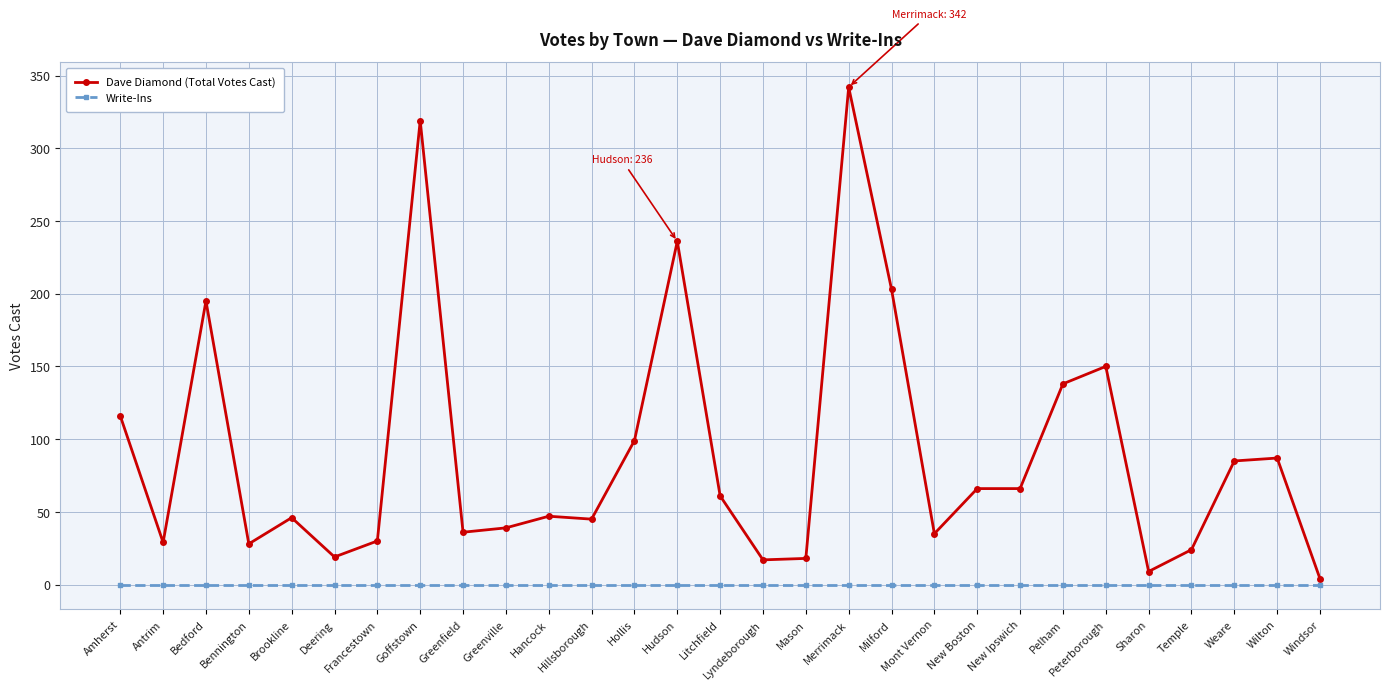

List the series in order of their peak value, highest first.

Dave Diamond (Total Votes Cast), Write-Ins